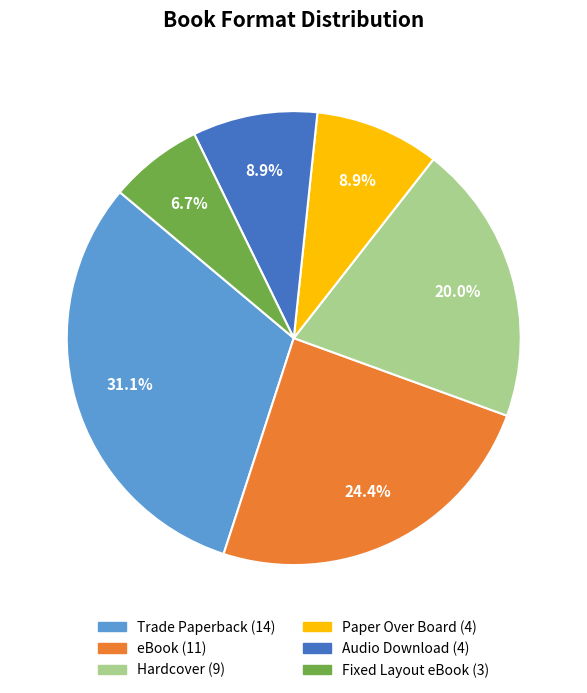

Do Paper Over Board and Trade Paperback together represent more than half of the pie?

No